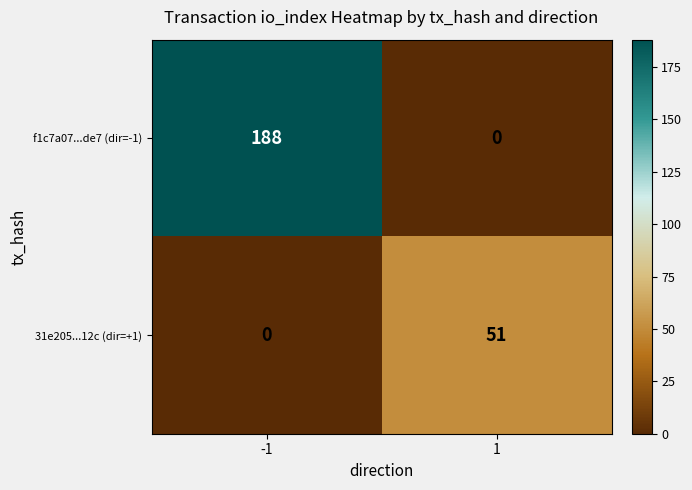

How many data points does each series have?

2